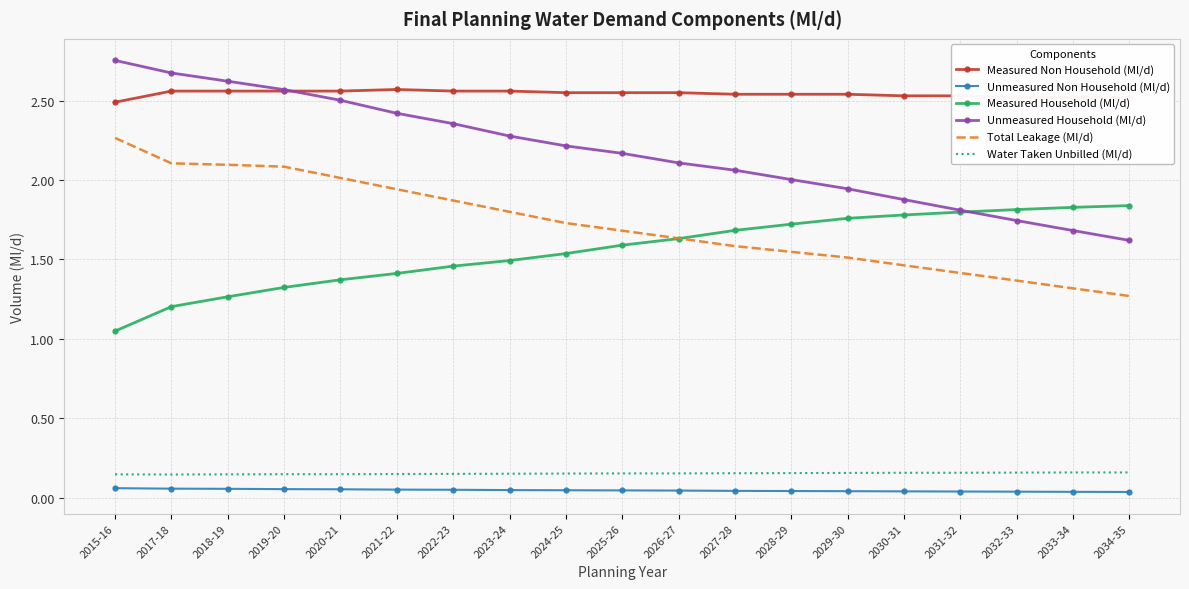

The Measured Non Household (Ml/d) series shows 2.6 at 2020-21. True or false?

True